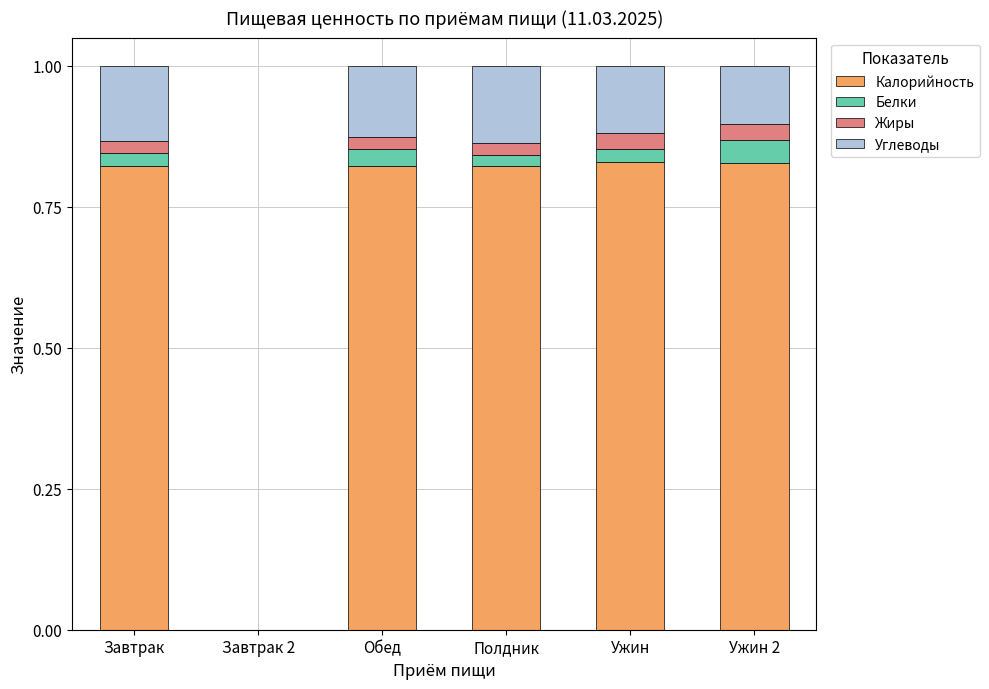

How many data points in Калорийность are above 0?

5